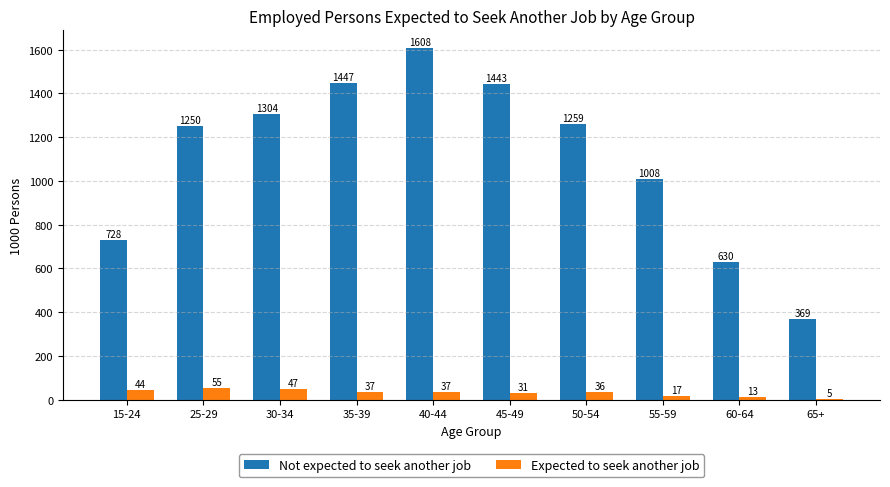

What are all the series names shown in the legend?

Not expected to seek another job, Expected to seek another job